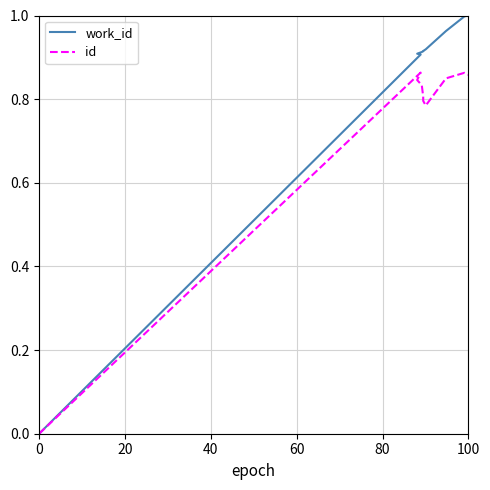

What is the sum of all work_id values?

8.4